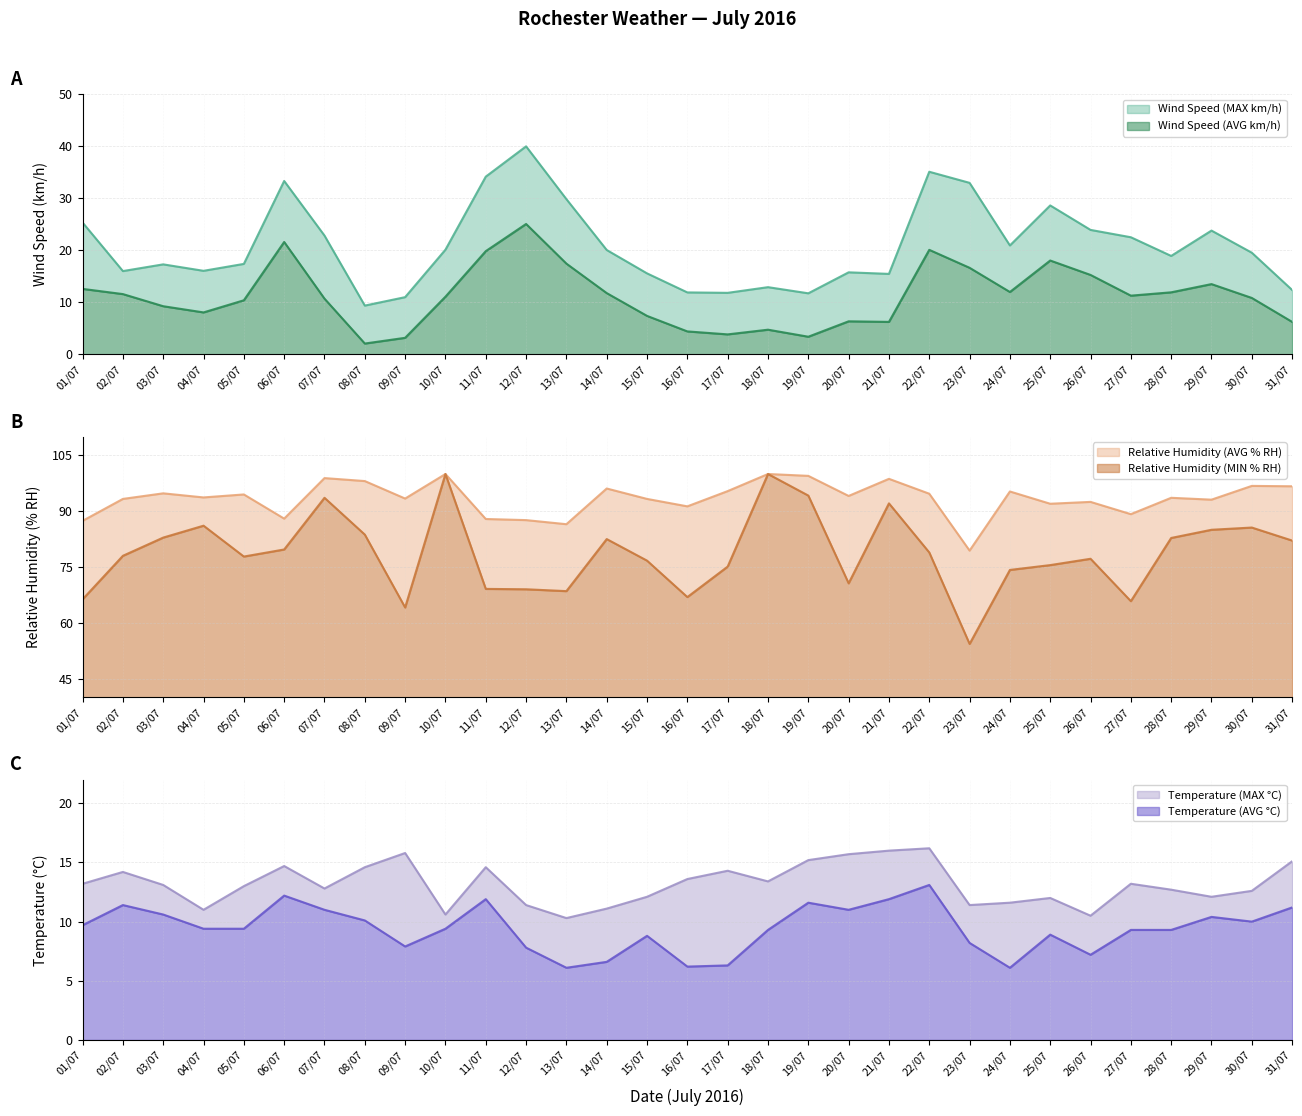

Between 13/07 and 28/07, which series saw the biggest shift?

Relative Humidity (MIN % RH)